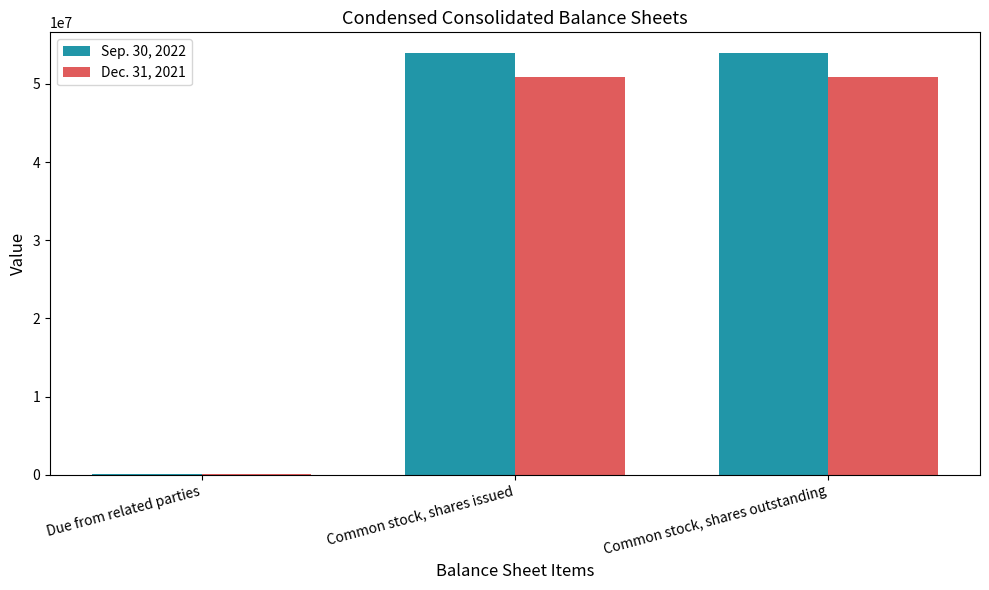

What are all the series names shown in the legend?

Sep. 30, 2022, Dec. 31, 2021